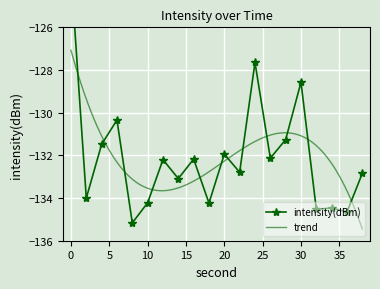

The value at 2 is -75.1. True or false?

False